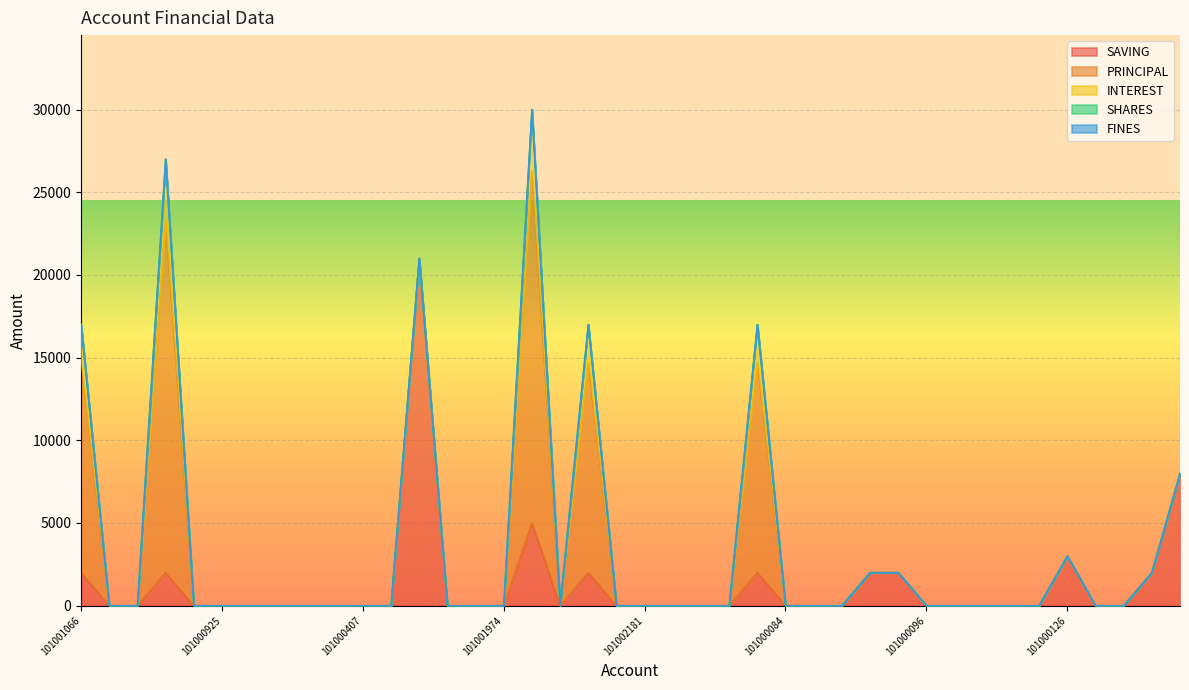

Between 101000095 and 101000126, which series saw the biggest shift?

SAVING